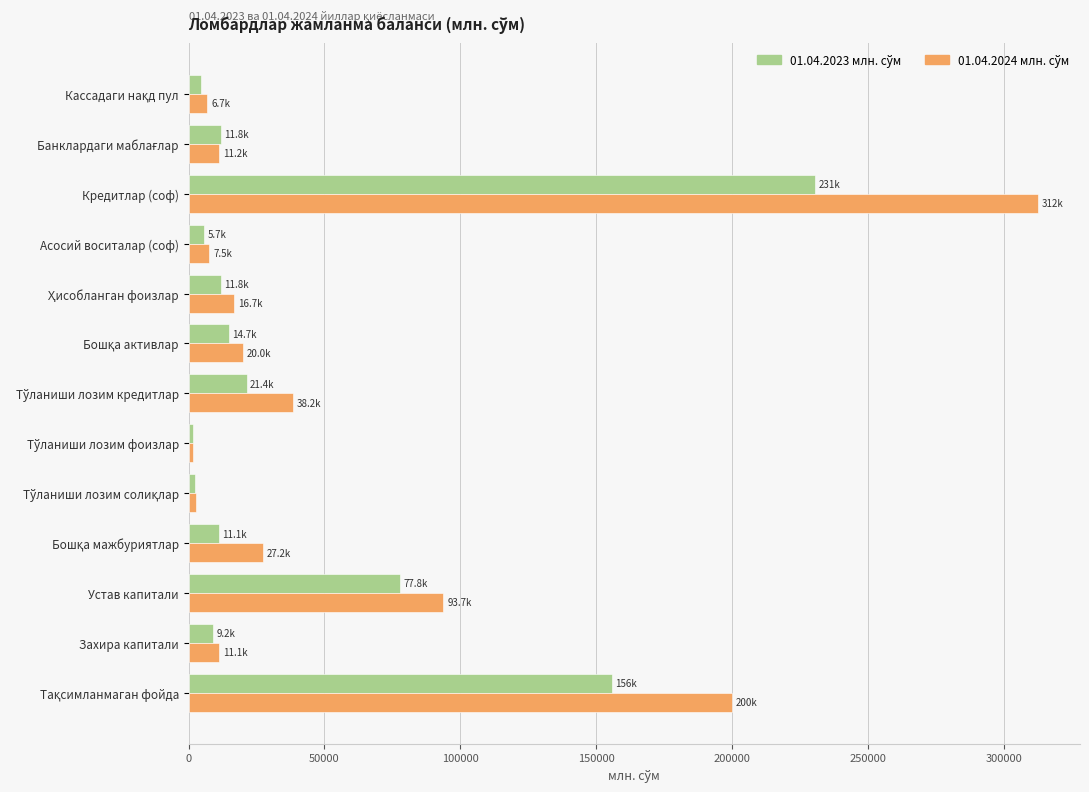

Which label corresponds to the largest value in the chart?

Кредитлар (соф)